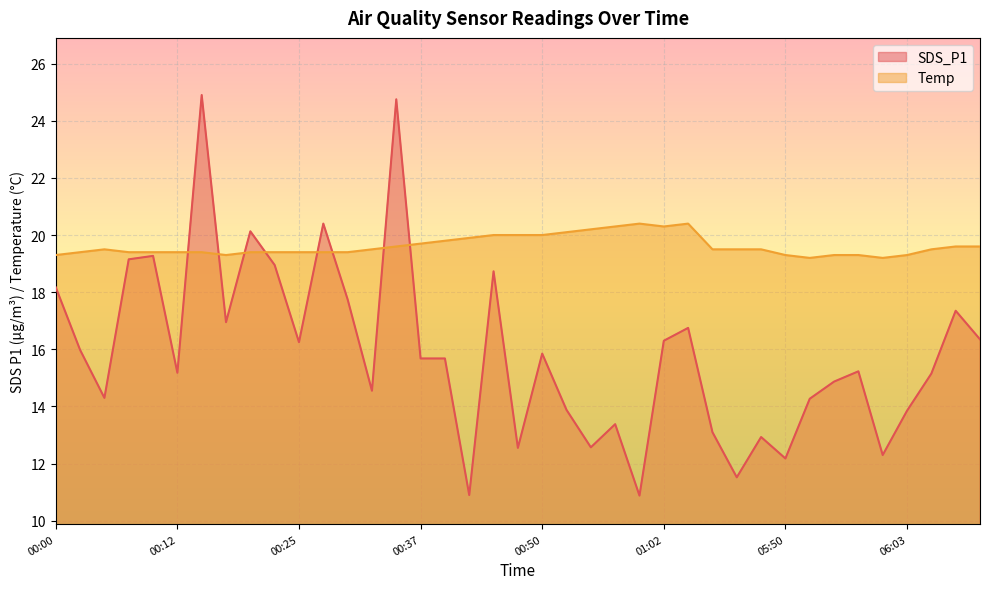

Reading right to left, extract all data points from this chart.

SDS_P1: 06:13=16.4	06:10=17.4	06:08=15.2	06:03=13.8	06:00=12.3	05:58=15.2	05:55=14.9	05:53=14.3	05:50=12.2	05:48=12.9	05:45=11.5	05:43=13.1	01:05=16.8	01:02=16.3	01:00=10.9	00:57=13.4	00:55=12.6	00:52=13.9	00:50=15.8	00:47=12.6	00:45=18.7	00:42=10.9	00:40=15.7	00:37=15.7	00:35=24.8	00:32=14.6	00:30=17.8	00:27=20.4	00:25=16.2	00:22=18.9	00:20=20.1	00:17=16.9	00:15=24.9	00:12=15.2	00:10=19.3	00:07=19.1	00:05=14.3	00:03=16.0	00:00=18.2
Temp: 06:13=19.6	06:10=19.6	06:08=19.5	06:03=19.3	06:00=19.2	05:58=19.3	05:55=19.3	05:53=19.2	05:50=19.3	05:48=19.5	05:45=19.5	05:43=19.5	01:05=20.4	01:02=20.3	01:00=20.4	00:57=20.3	00:55=20.2	00:52=20.1	00:50=20.0	00:47=20.0	00:45=20.0	00:42=19.9	00:40=19.8	00:37=19.7	00:35=19.6	00:32=19.5	00:30=19.4	00:27=19.4	00:25=19.4	00:22=19.4	00:20=19.4	00:17=19.3	00:15=19.4	00:12=19.4	00:10=19.4	00:07=19.4	00:05=19.5	00:03=19.4	00:00=19.3